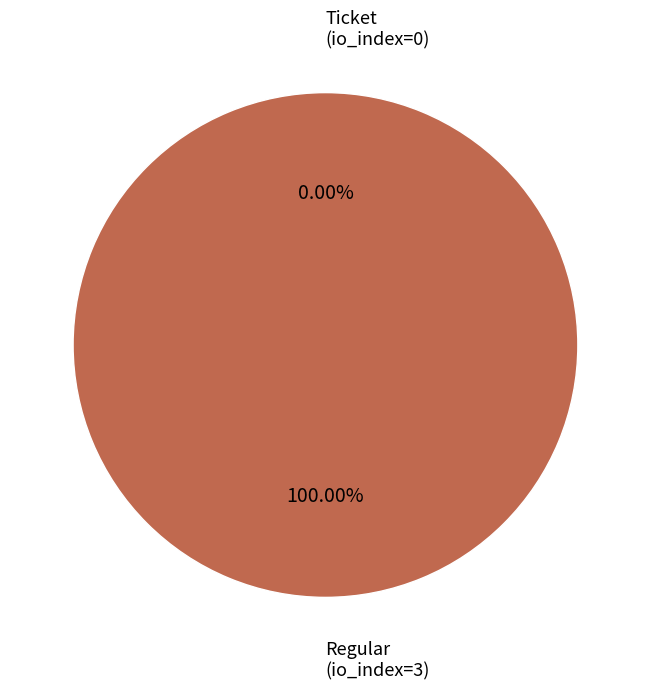

Is Regular the majority of the pie?

Yes